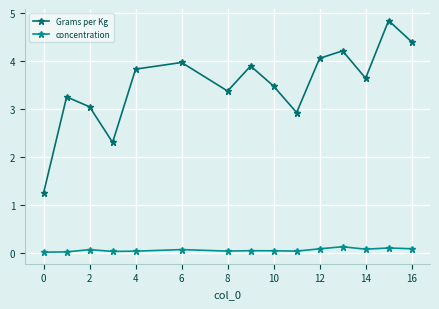

Which series has the widest spread of values?

Grams per Kg